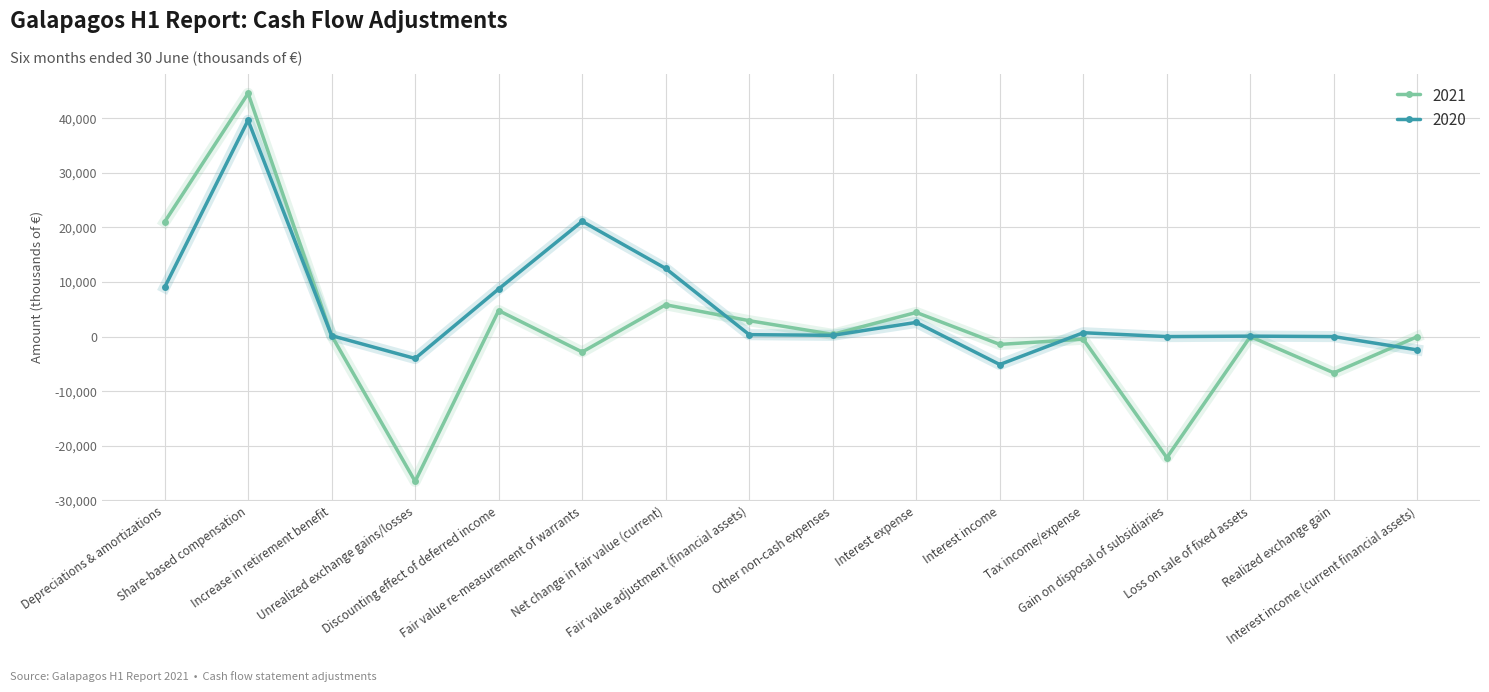

Between Other non-cash expenses and Interest income, which series saw the biggest shift?

2020